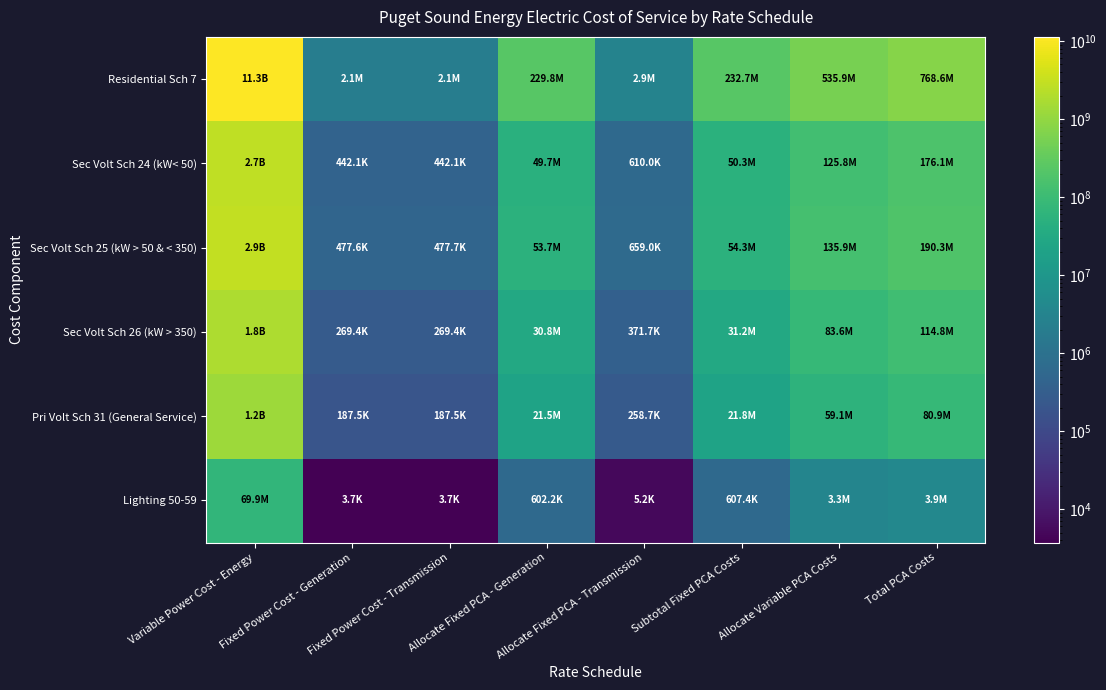

What is the minimum value shown in the chart?

3735.6